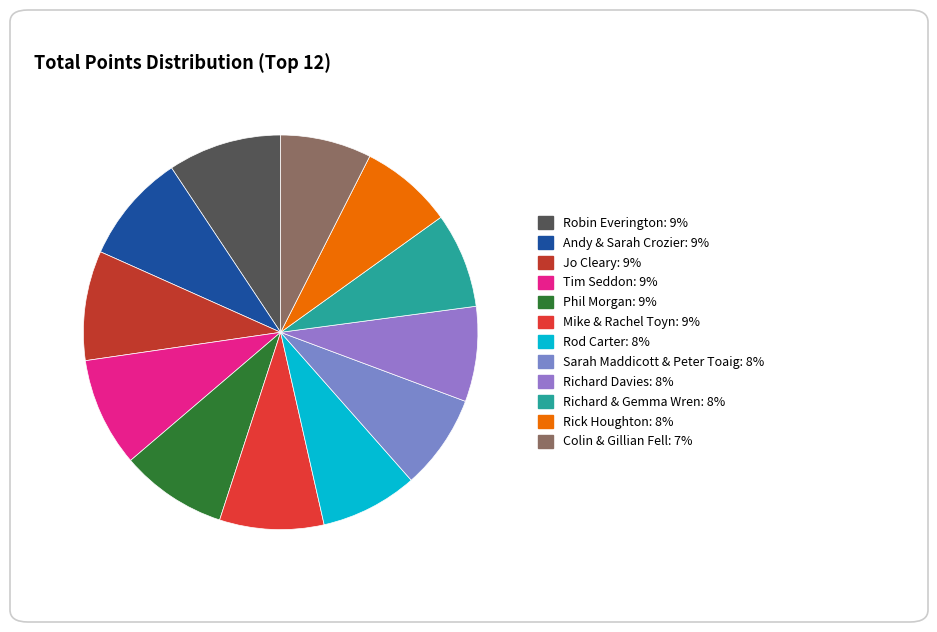

How many slices are in this pie chart?

12